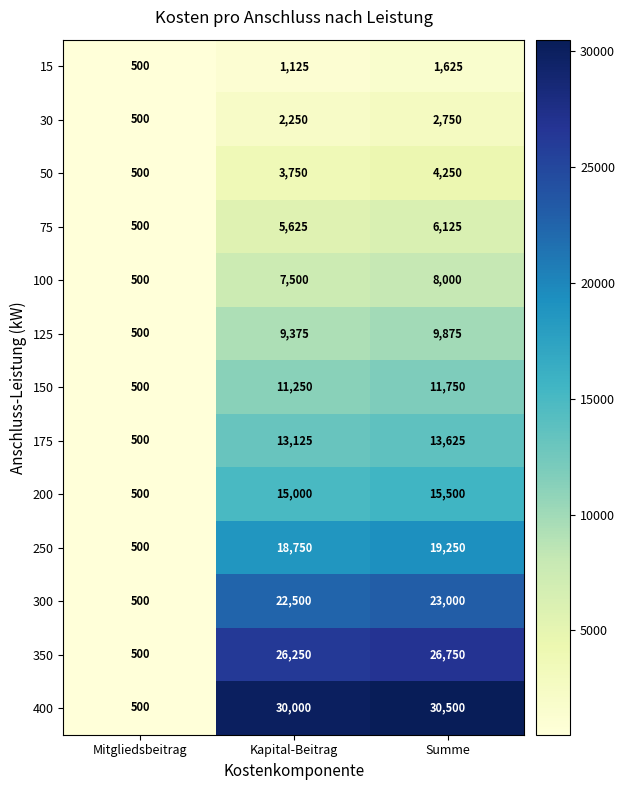

What is the total value across all series at Kapital-Beitrag?

166500